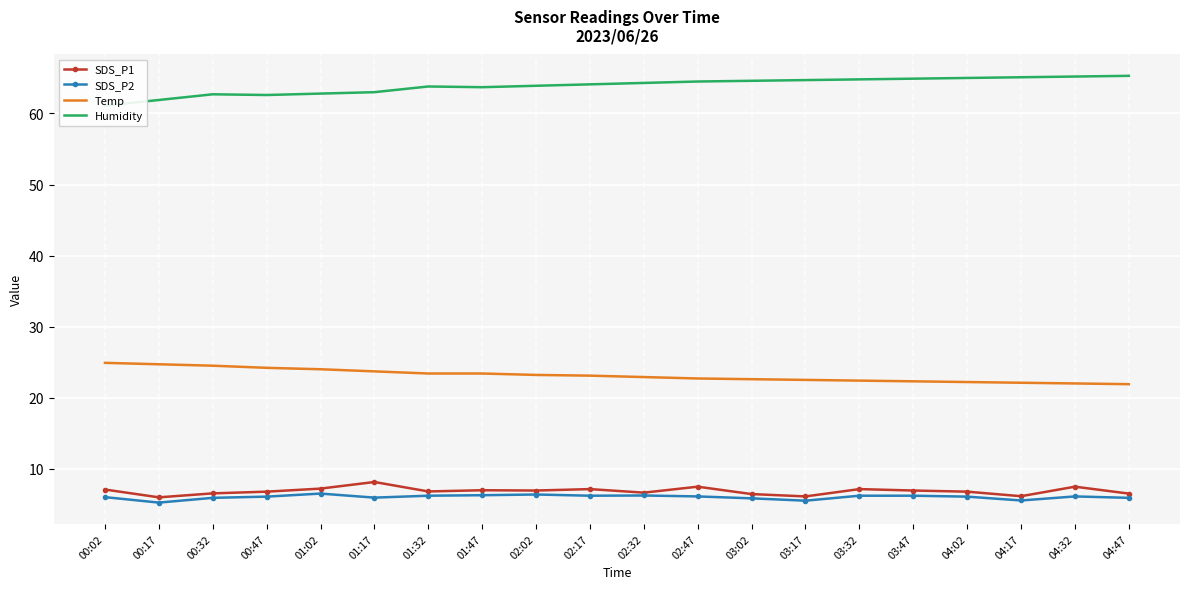

Reading left to right, extract all data points from this chart.

SDS_P1: 7.1	6.0	6.5	6.8	7.2	8.1	6.8	7.0	6.9	7.1	6.6	7.5	6.4	6.1	7.1	6.9	6.8	6.1	7.5	6.5
SDS_P2: 6.0	5.2	5.9	6.1	6.5	5.9	6.2	6.3	6.4	6.2	6.2	6.1	5.8	5.5	6.2	6.2	6.1	5.5	6.1	5.9
Temp: 24.9	24.7	24.5	24.2	24.0	23.7	23.4	23.4	23.2	23.1	22.9	22.7	22.6	22.5	22.4	22.3	22.2	22.1	22.0	21.9
Humidity: 61.1	61.9	62.7	62.6	62.8	63.0	63.8	63.7	63.9	64.1	64.3	64.5	64.6	64.7	64.8	64.9	65.0	65.1	65.2	65.3